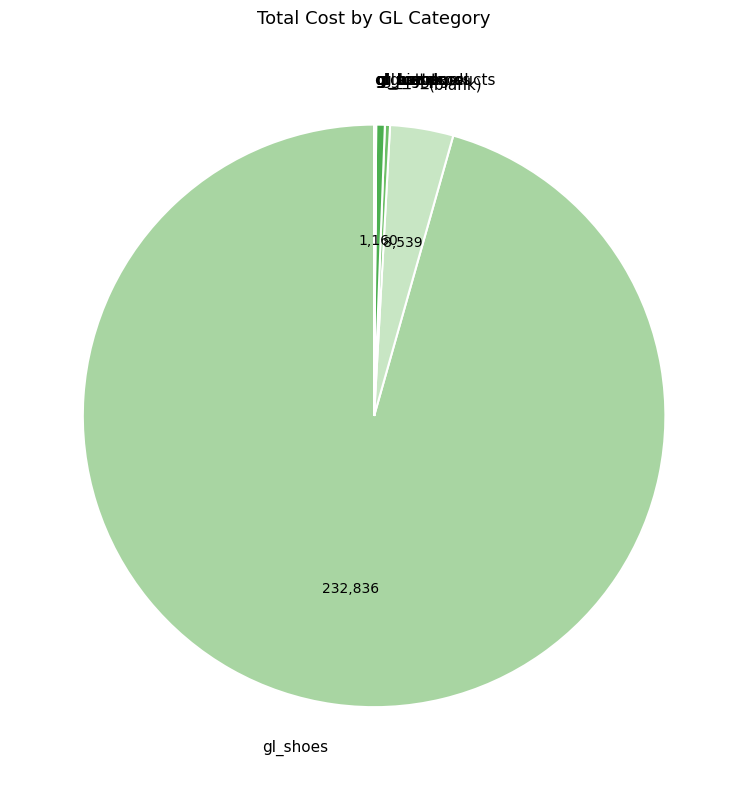

What is the majority slice?

gl_shoes